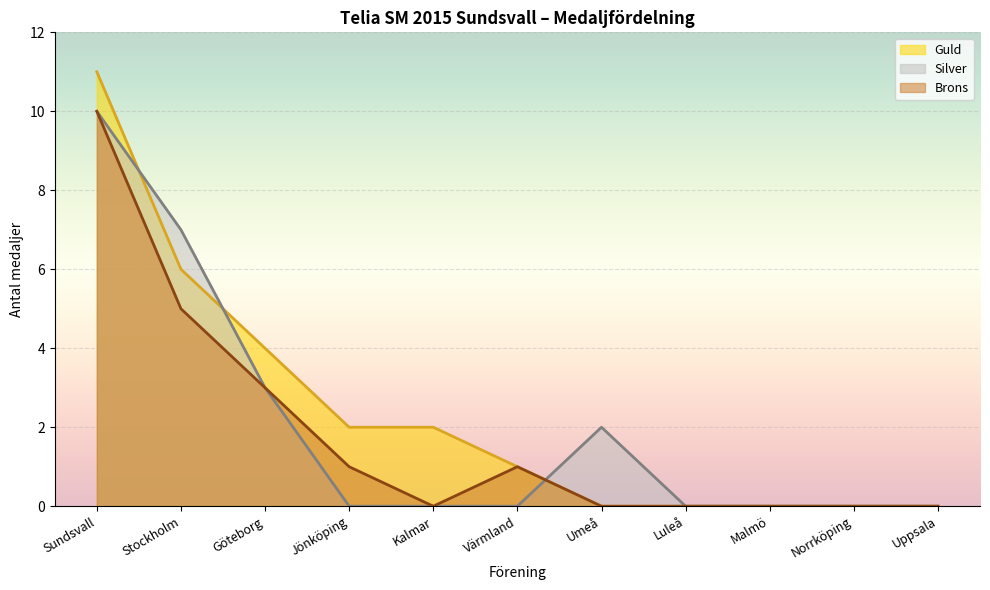

Is it true that Guld equals 4 at Göteborg?

True